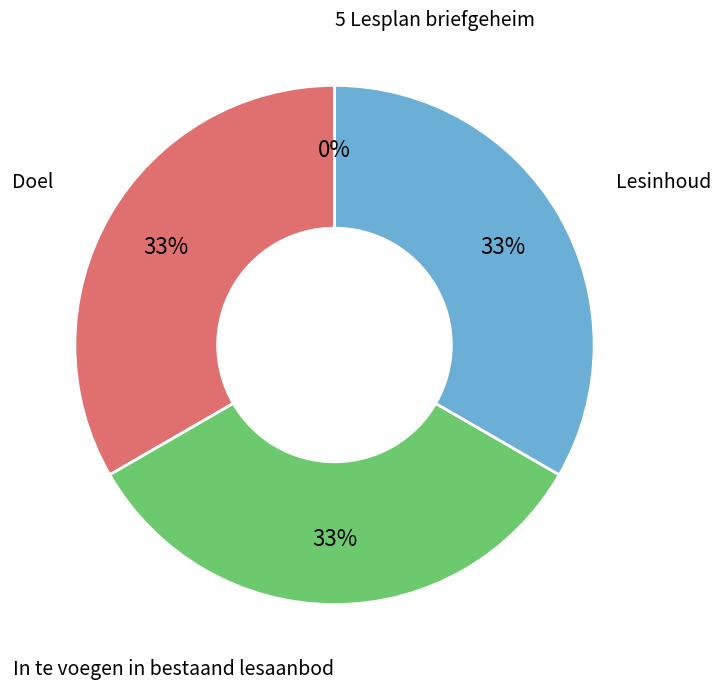

To the nearest percent, what portion does Doel represent?

33%